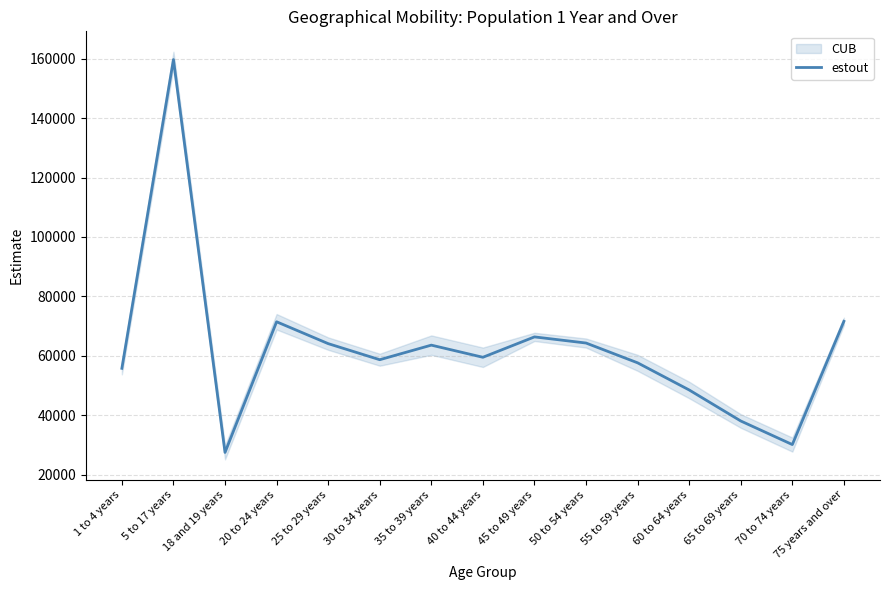

Rank the categories by value from lowest to highest.

18 and 19 years, 70 to 74 years, 65 to 69 years, 60 to 64 years, 1 to 4 years, 55 to 59 years, 30 to 34 years, 40 to 44 years, 35 to 39 years, 25 to 29 years, 50 to 54 years, 45 to 49 years, 20 to 24 years, 75 years and over, 5 to 17 years